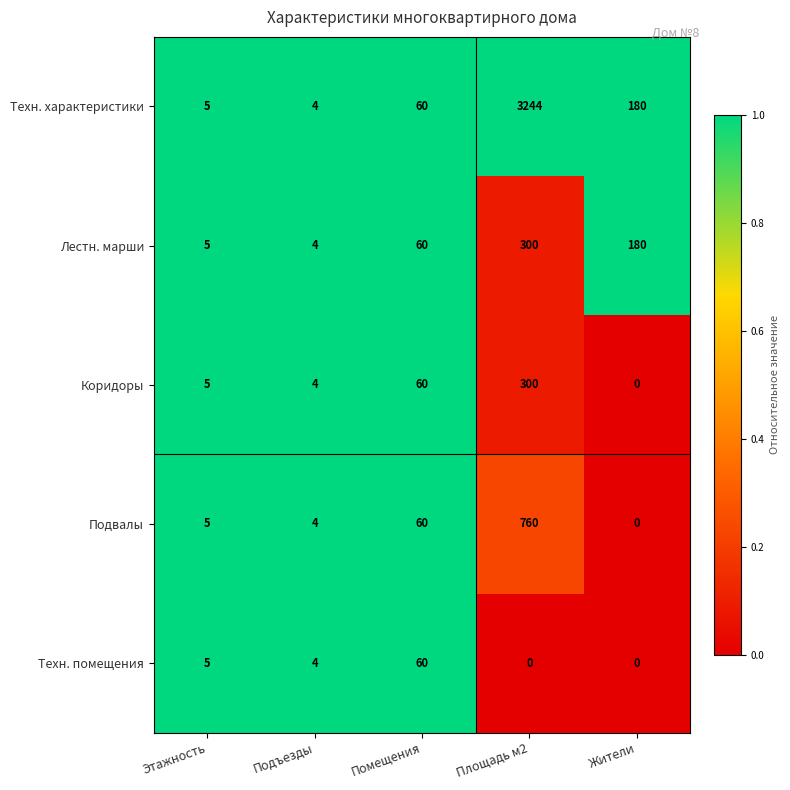

What is the sum of all Техн. характеристики values?

3493